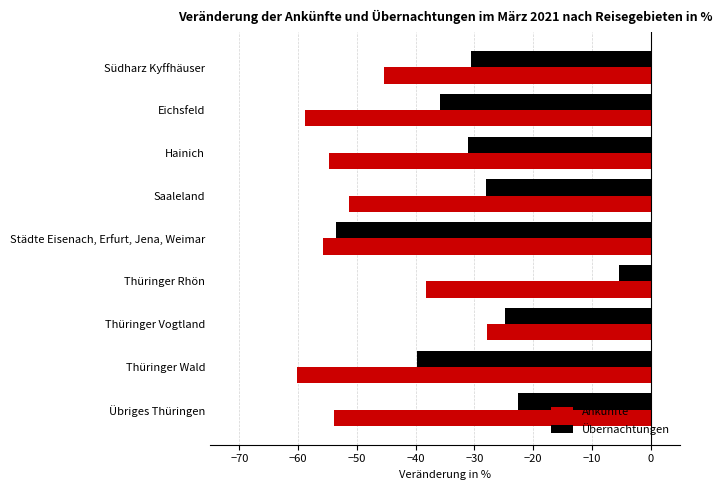

What is the spread (max minus min) of values at Hainich?

23.5